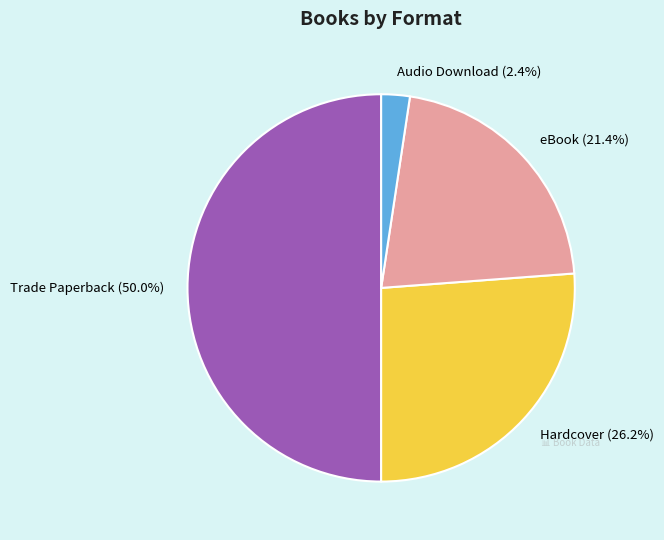

How many segments does this pie chart have?

4